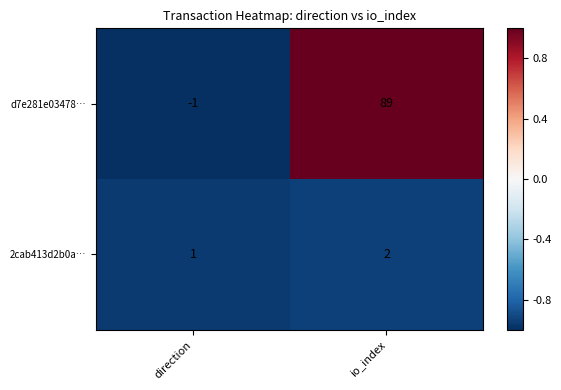

Which series has the largest total across all categories?

d7e281e03478…